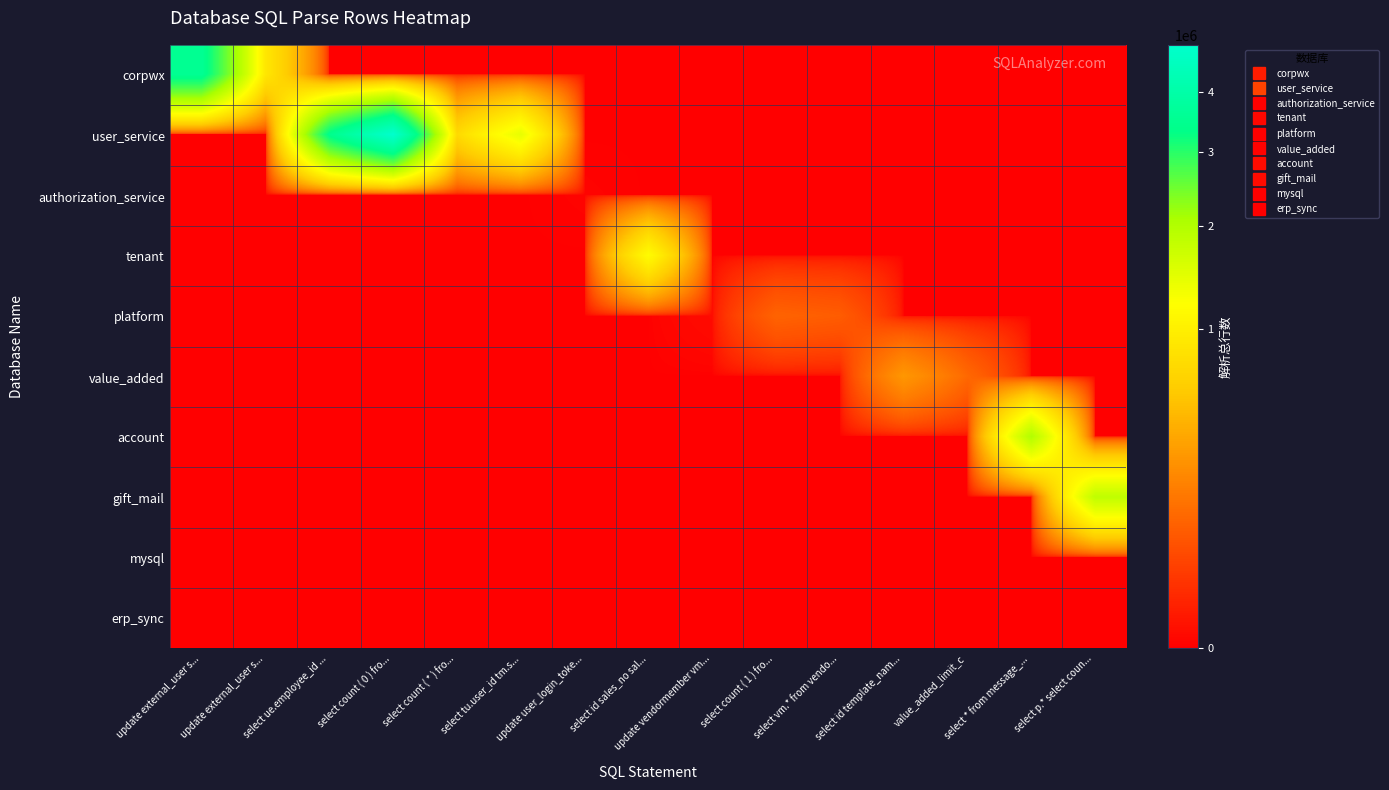

Reading right to left, extract all data points from this chart.

corpwx: select p.* select coun...=0	select * from message_...=0	value_added_limit_c=0	select id template_nam...=0	select vm.* from vendo...=0	select count ( 1 ) fro...=0	update vendormember vm...=0	select id sales_no sal...=0	update user_login_toke...=0	select tu.user_id tm.s...=0	select count ( * ) fro...=0	select count ( 0 ) fro...=0	select ue.employee_id ...=0	update external_user s...=886578	update external_user s...=3538918
user_service: select p.* select coun...=0	select * from message_...=0	value_added_limit_c=0	select id template_nam...=0	select vm.* from vendo...=0	select count ( 1 ) fro...=0	update vendormember vm...=0	select id sales_no sal...=0	update user_login_toke...=0	select tu.user_id tm.s...=1423681	select count ( * ) fro...=734556	select count ( 0 ) fro...=4893913	select ue.employee_id ...=3405246	update external_user s...=0	update external_user s...=0
authorization_service: select p.* select coun...=0	select * from message_...=0	value_added_limit_c=0	select id template_nam...=0	select vm.* from vendo...=0	select count ( 1 ) fro...=0	update vendormember vm...=0	select id sales_no sal...=0	update user_login_toke...=39	select tu.user_id tm.s...=0	select count ( * ) fro...=0	select count ( 0 ) fro...=0	select ue.employee_id ...=0	update external_user s...=0	update external_user s...=0
tenant: select p.* select coun...=0	select * from message_...=0	value_added_limit_c=0	select id template_nam...=0	select vm.* from vendo...=0	select count ( 1 ) fro...=0	update vendormember vm...=0	select id sales_no sal...=1163977	update user_login_toke...=0	select tu.user_id tm.s...=0	select count ( * ) fro...=0	select count ( 0 ) fro...=0	select ue.employee_id ...=0	update external_user s...=0	update external_user s...=0
platform: select p.* select coun...=0	select * from message_...=0	value_added_limit_c=0	select id template_nam...=0	select vm.* from vendo...=82893	select count ( 1 ) fro...=97891	update vendormember vm...=444	select id sales_no sal...=0	update user_login_toke...=0	select tu.user_id tm.s...=0	select count ( * ) fro...=0	select count ( 0 ) fro...=0	select ue.employee_id ...=0	update external_user s...=0	update external_user s...=0
value_added: select p.* select coun...=0	select * from message_...=0	value_added_limit_c=110853	select id template_nam...=279283	select vm.* from vendo...=0	select count ( 1 ) fro...=0	update vendormember vm...=0	select id sales_no sal...=0	update user_login_toke...=0	select tu.user_id tm.s...=0	select count ( * ) fro...=0	select count ( 0 ) fro...=0	select ue.employee_id ...=0	update external_user s...=0	update external_user s...=0
account: select p.* select coun...=0	select * from message_...=1995629	value_added_limit_c=0	select id template_nam...=0	select vm.* from vendo...=0	select count ( 1 ) fro...=0	update vendormember vm...=0	select id sales_no sal...=0	update user_login_toke...=0	select tu.user_id tm.s...=0	select count ( * ) fro...=0	select count ( 0 ) fro...=0	select ue.employee_id ...=0	update external_user s...=0	update external_user s...=0
gift_mail: select p.* select coun...=1838892	select * from message_...=0	value_added_limit_c=0	select id template_nam...=0	select vm.* from vendo...=0	select count ( 1 ) fro...=0	update vendormember vm...=0	select id sales_no sal...=0	update user_login_toke...=0	select tu.user_id tm.s...=0	select count ( * ) fro...=0	select count ( 0 ) fro...=0	select ue.employee_id ...=0	update external_user s...=0	update external_user s...=0
mysql: select p.* select coun...=0	select * from message_...=0	value_added_limit_c=0	select id template_nam...=0	select vm.* from vendo...=0	select count ( 1 ) fro...=0	update vendormember vm...=0	select id sales_no sal...=0	update user_login_toke...=0	select tu.user_id tm.s...=0	select count ( * ) fro...=0	select count ( 0 ) fro...=0	select ue.employee_id ...=0	update external_user s...=0	update external_user s...=0
erp_sync: select p.* select coun...=0	select * from message_...=0	value_added_limit_c=0	select id template_nam...=0	select vm.* from vendo...=0	select count ( 1 ) fro...=0	update vendormember vm...=0	select id sales_no sal...=0	update user_login_toke...=0	select tu.user_id tm.s...=0	select count ( * ) fro...=0	select count ( 0 ) fro...=0	select ue.employee_id ...=0	update external_user s...=0	update external_user s...=0